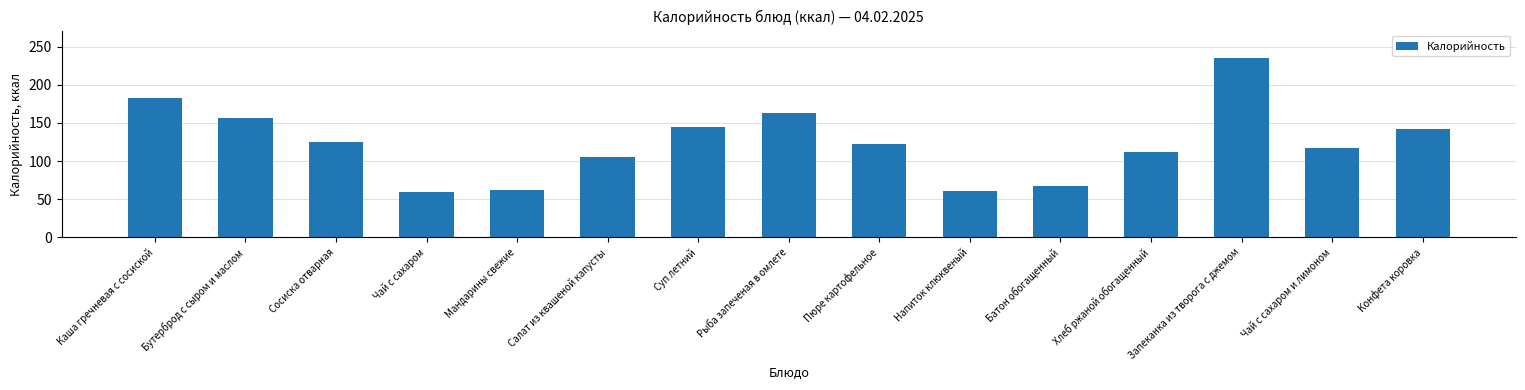

At which label is the value closest to 147?

Суп летний